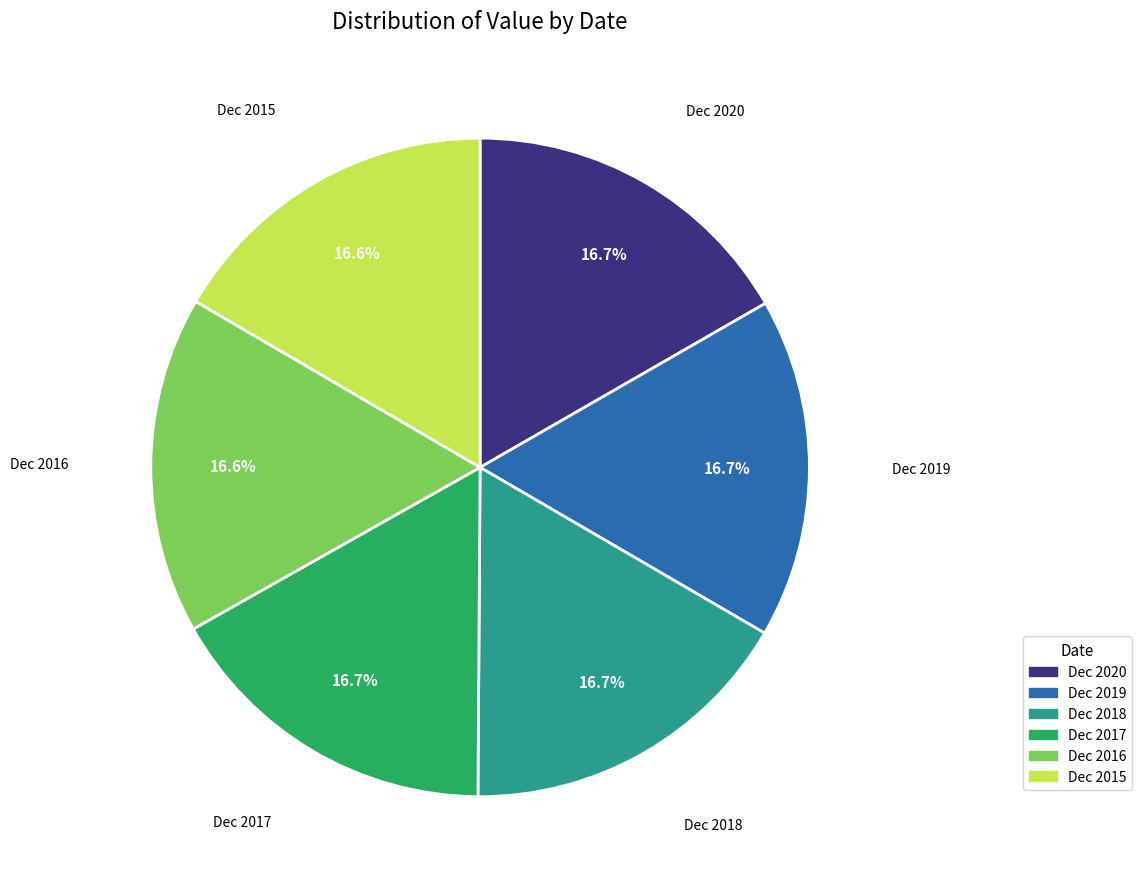

Do Dec 2017 and Dec 2016 together represent more than half of the pie?

No